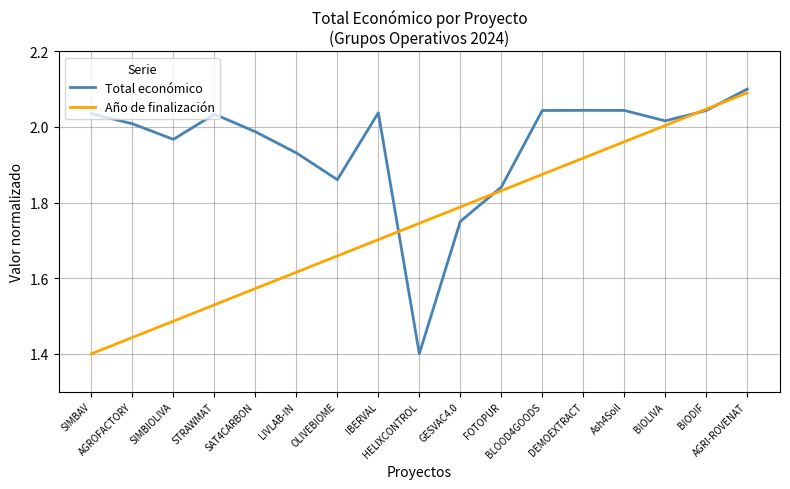

Rank the series by their average value, from lowest to highest.

Año de finalización, Total económico